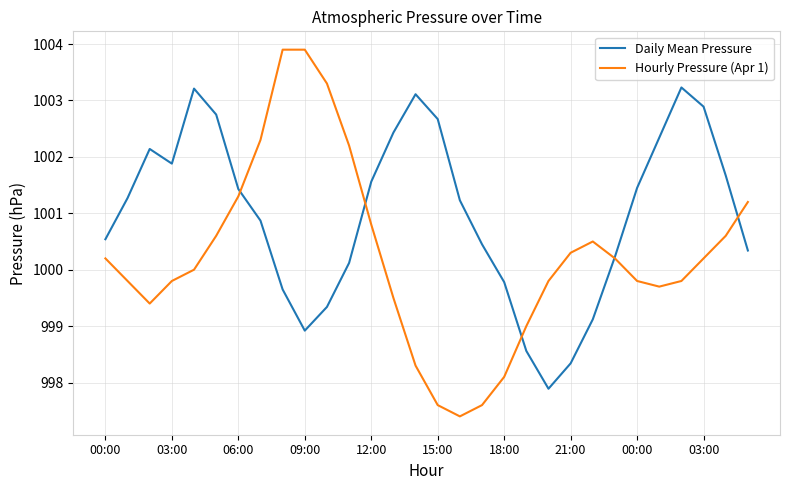

True or false: Daily Mean Pressure has more than 2 interior local peaks.

True